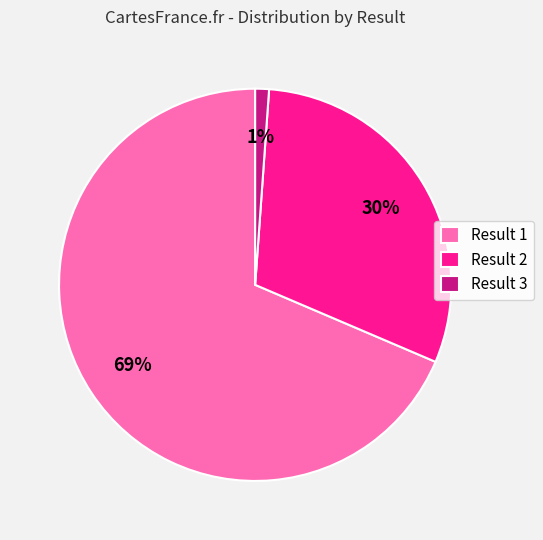

Does any single category account for the majority?

Yes